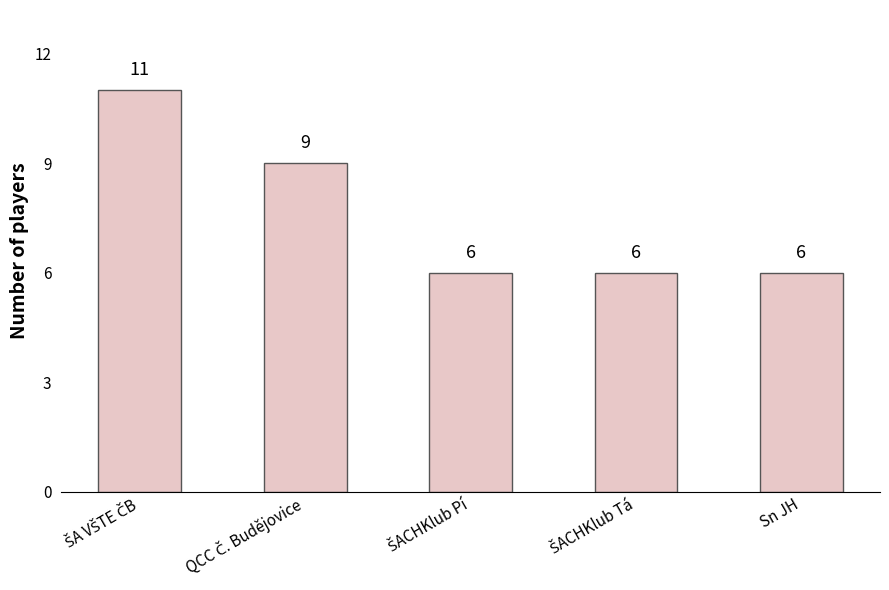

What is the sum of all values?

38